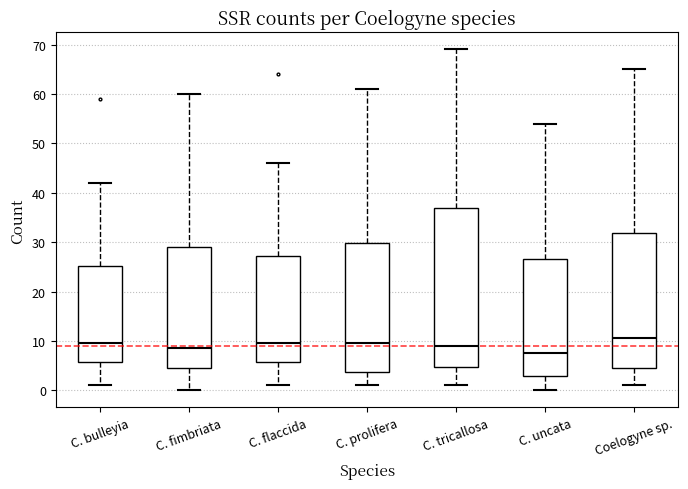

Which box is the tallest, from its lower edge to its upper edge?

C. tricallosa